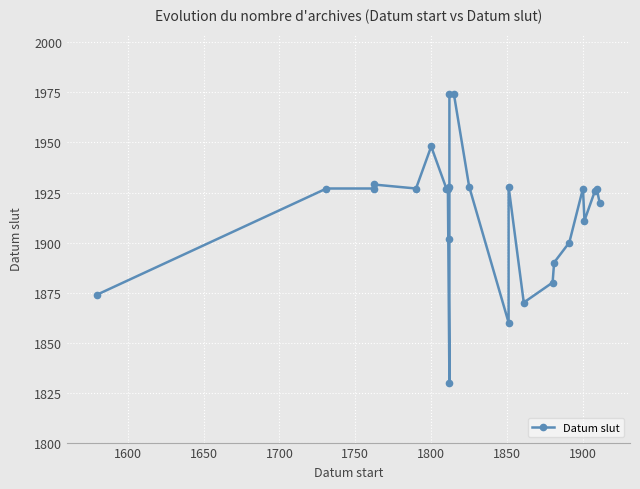

How many data points does each series have?

25